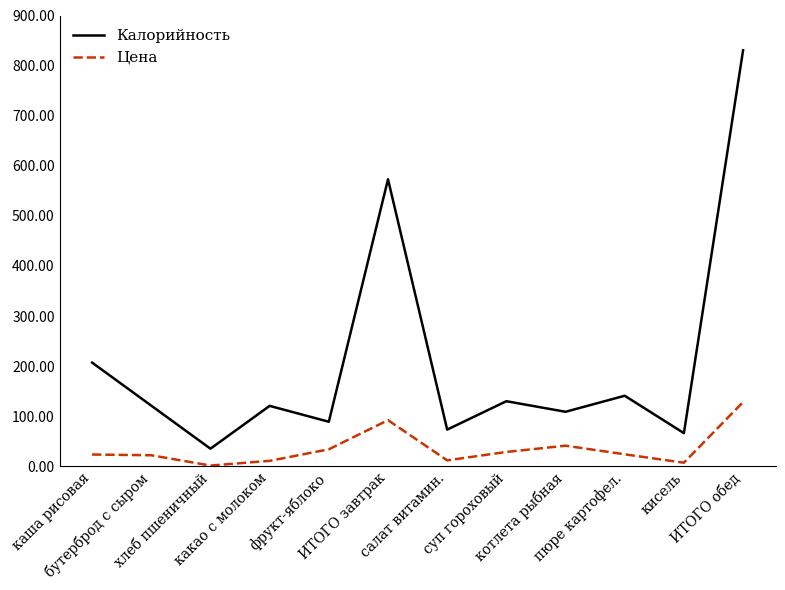

What is the difference between the maximum and minimum values in the Калорийность series?

795.4